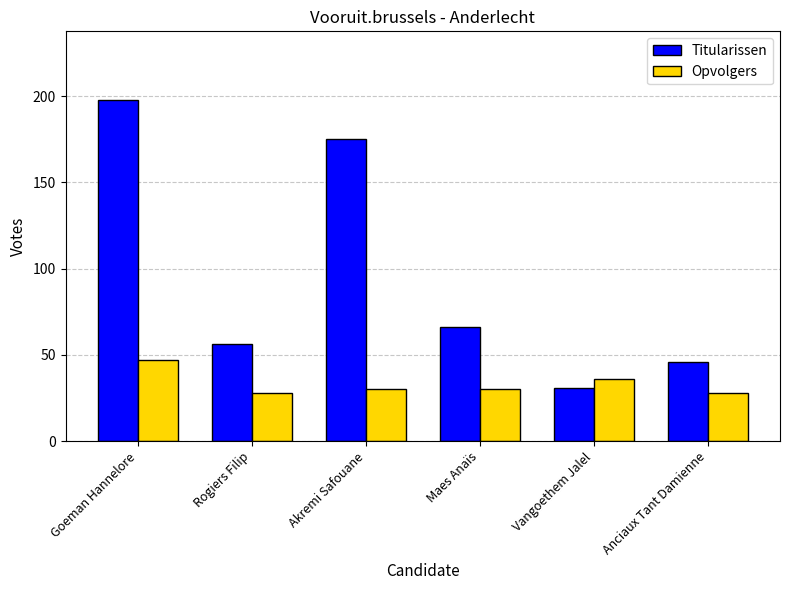

What is the sum of the Opvolgers values at Goeman Hannelore and Akremi Safouane?

77